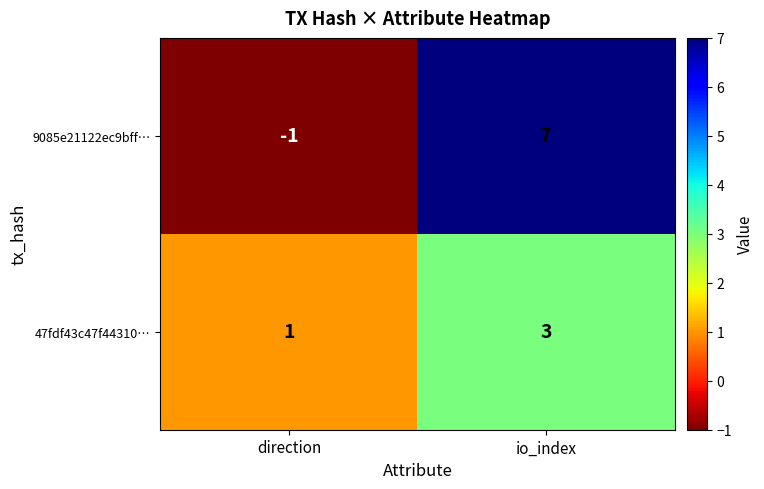

What is the difference between the 9085e21122ec9bff… values at io_index and direction?

8